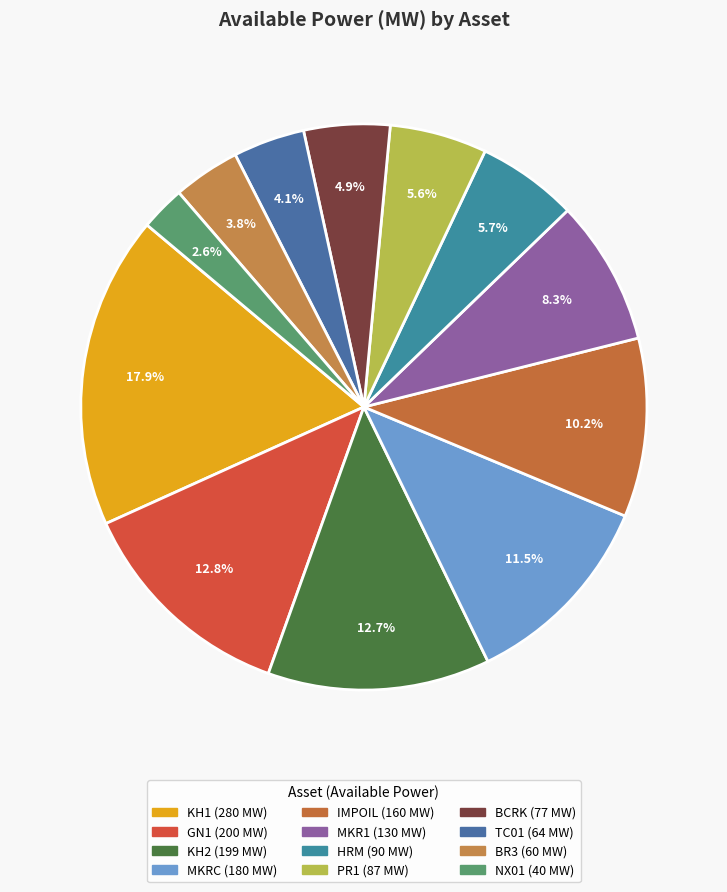

Is there any slice that represents more than half of the pie?

No